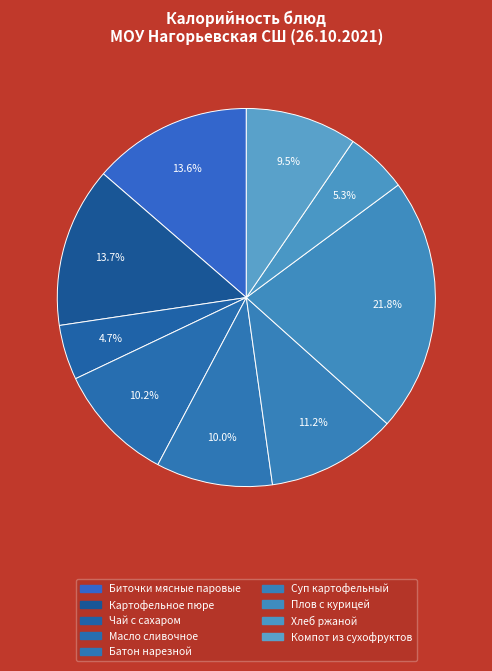

What is the change in value from Картофельное пюре to Хлеб ржаной?

-109.3